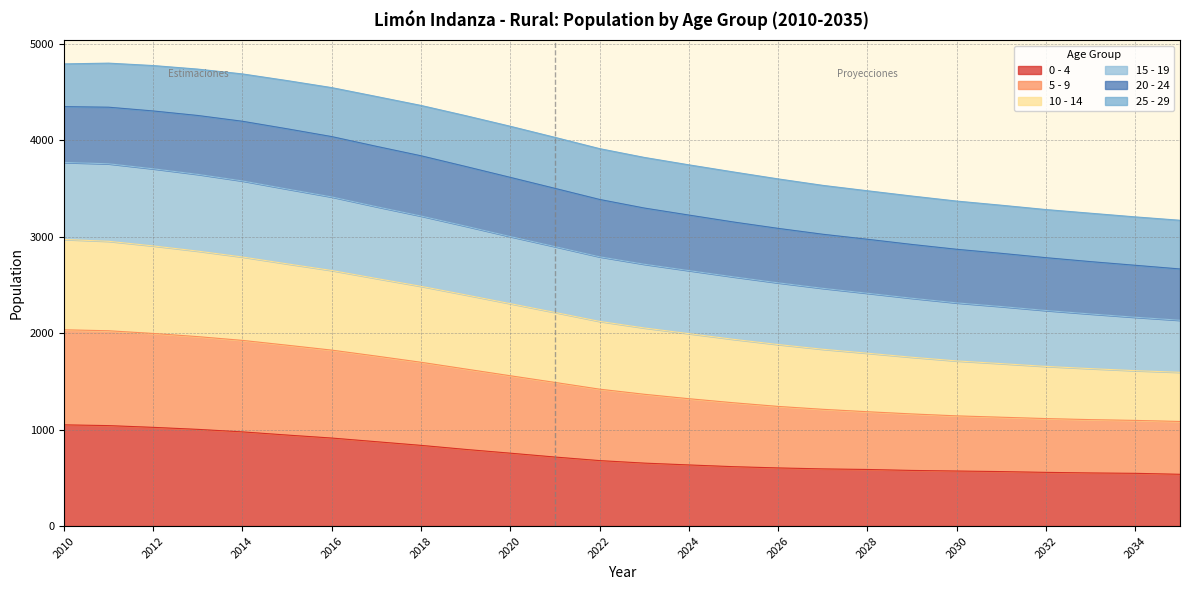

True or false: 10 - 14 has more than 2 points higher than both neighbors.

False